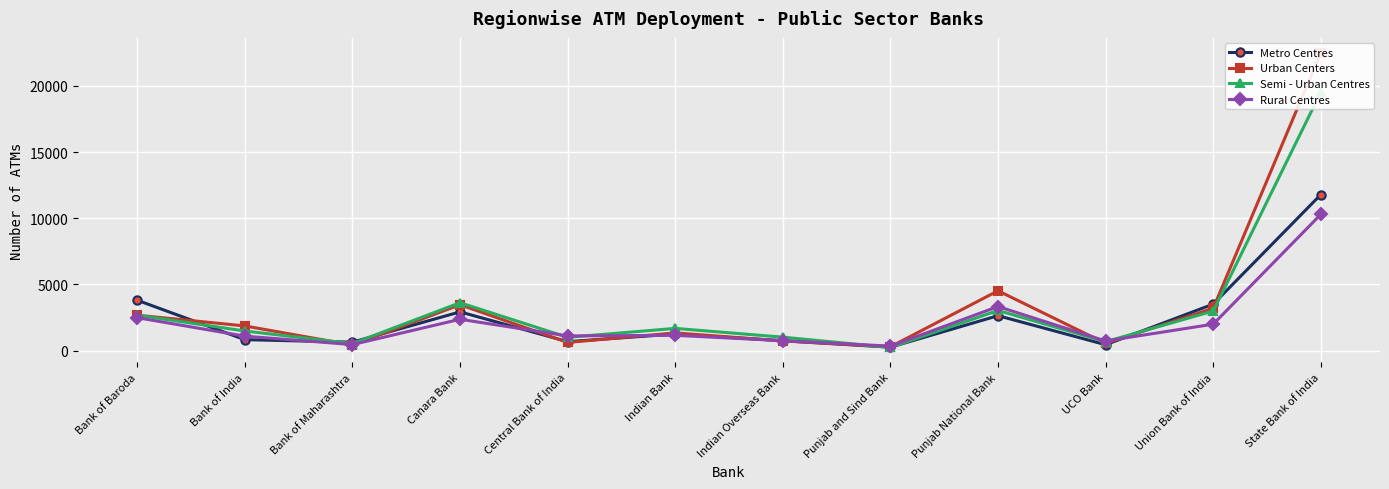

In Metro Centres, how many points are higher than both neighbors (excluding endpoints)?

3